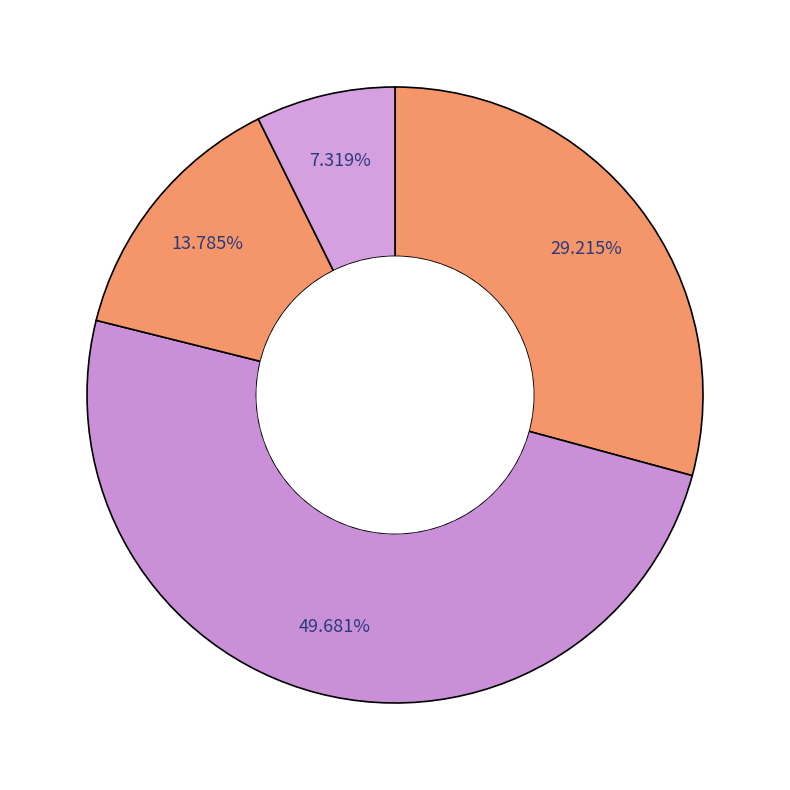

Is there a majority slice in this chart?

No